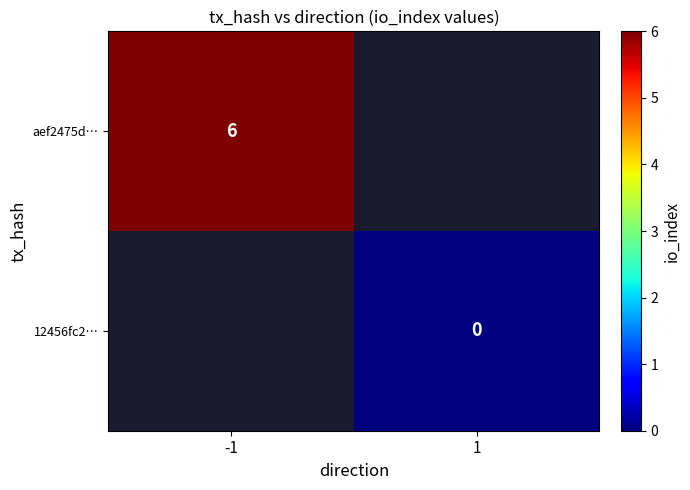

The value of aef2475d… at -1 is 6. True or false?

True